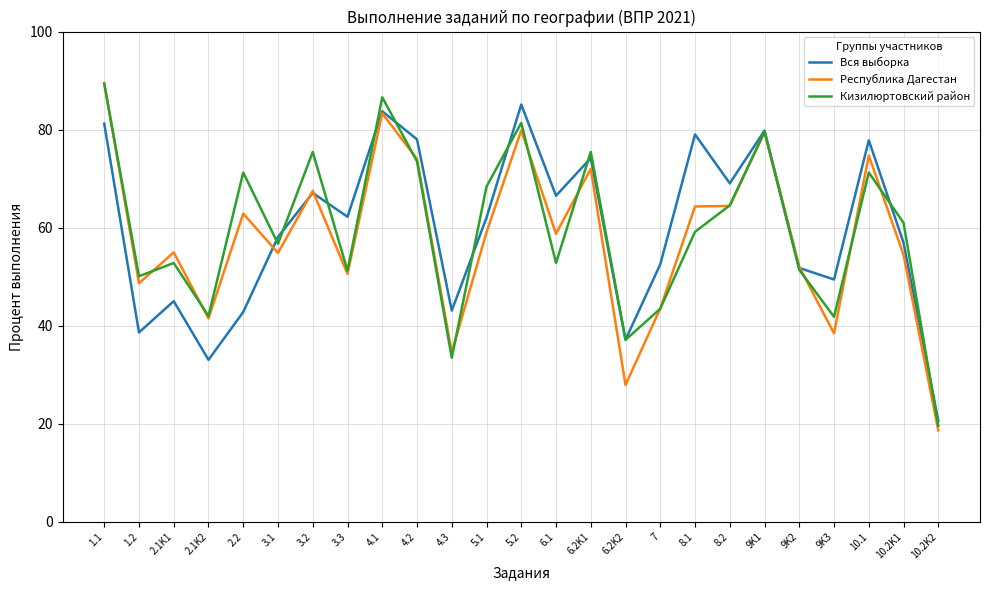

How many lines are shown in the chart?

3